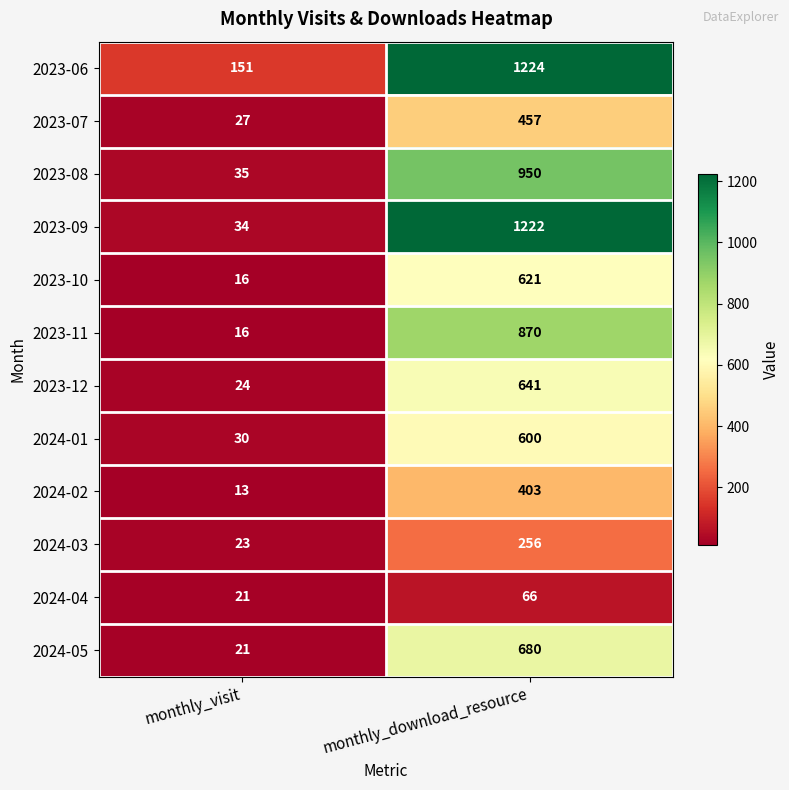

Is it true that 2024-02 equals 403 at monthly_download_resource?

True